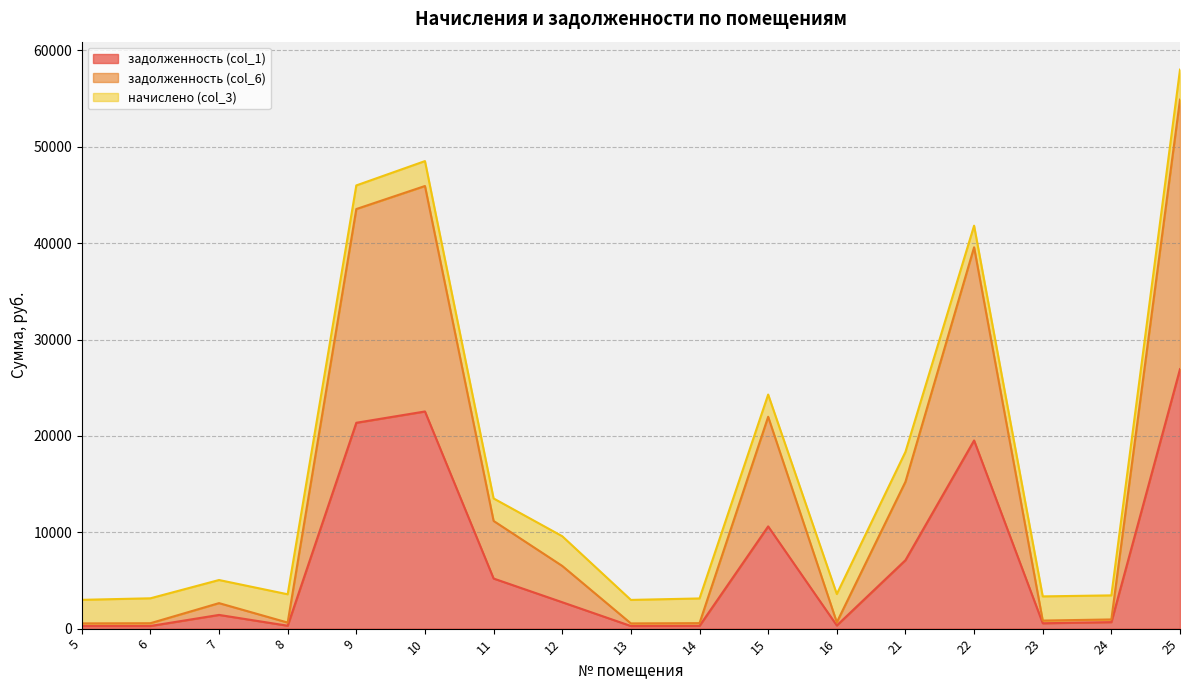

What are all the series names shown in the legend?

задолженность (col_1), задолженность (col_6), начислено (col_3)